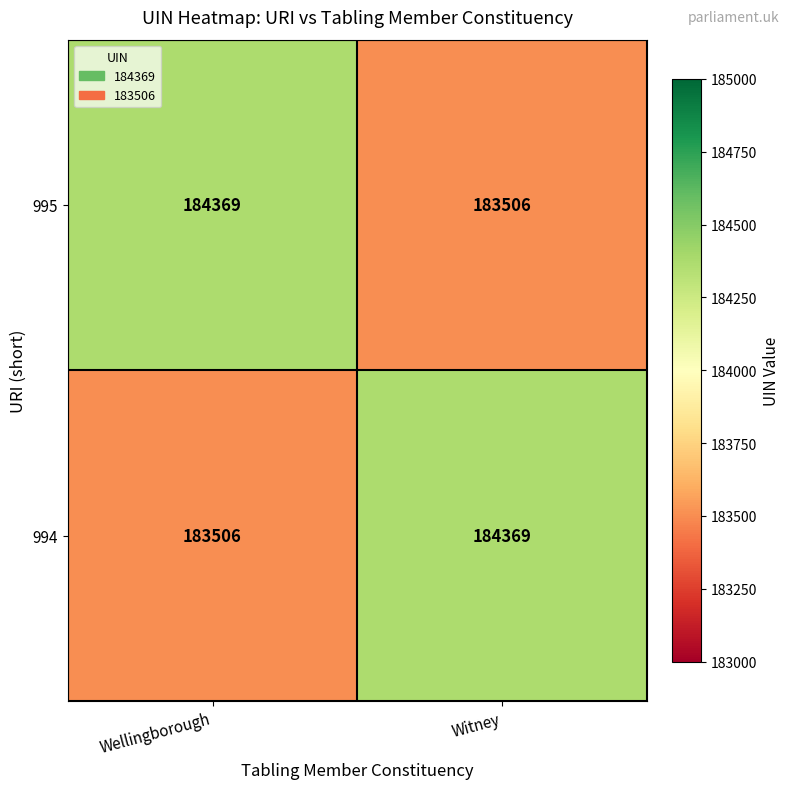

What is the difference between the maximum and minimum values in the 994 series?

863